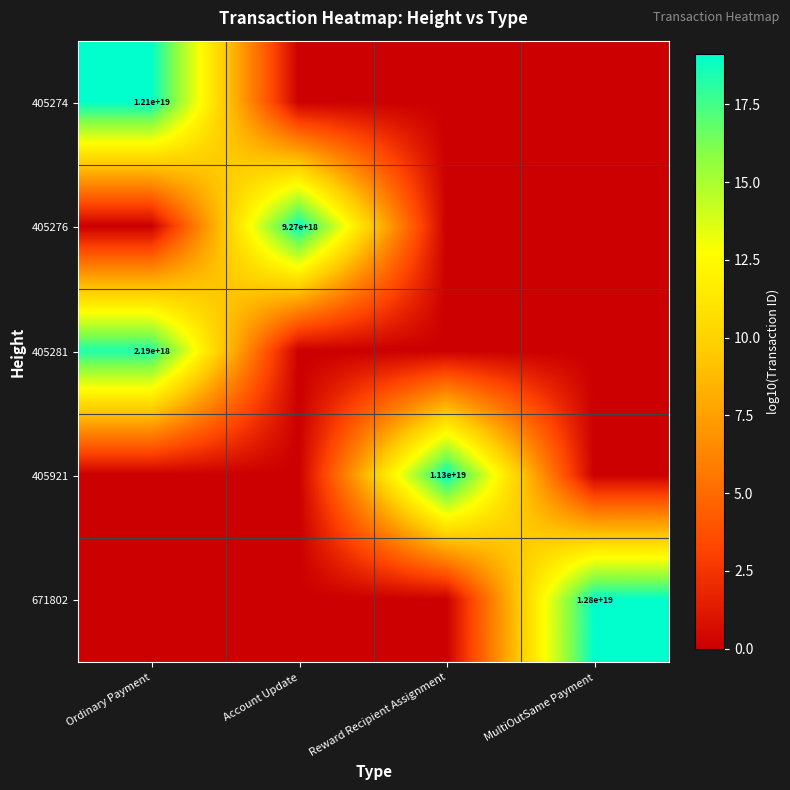

Count the number of data series in this chart.

5